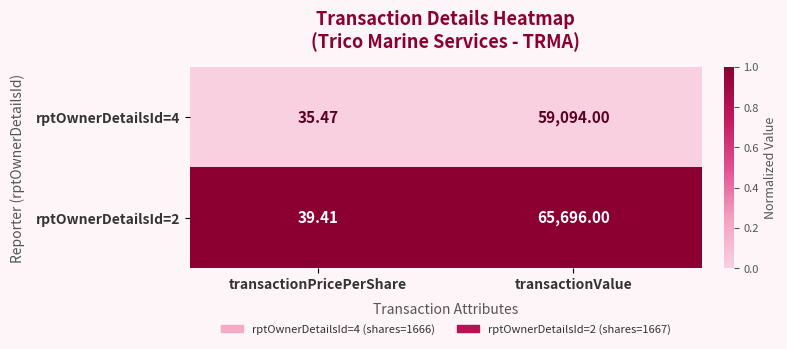

At which label is rptOwnerDetailsId=2 closest to 32867?

transactionPricePerShare